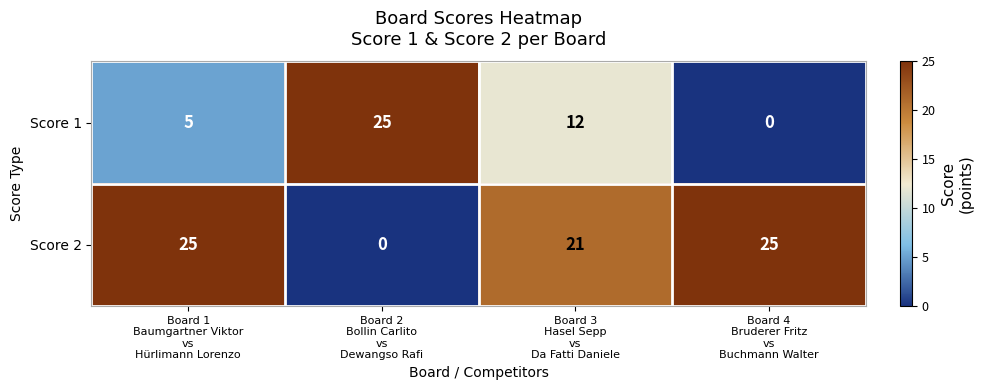

How many categories are shown in the chart?

4